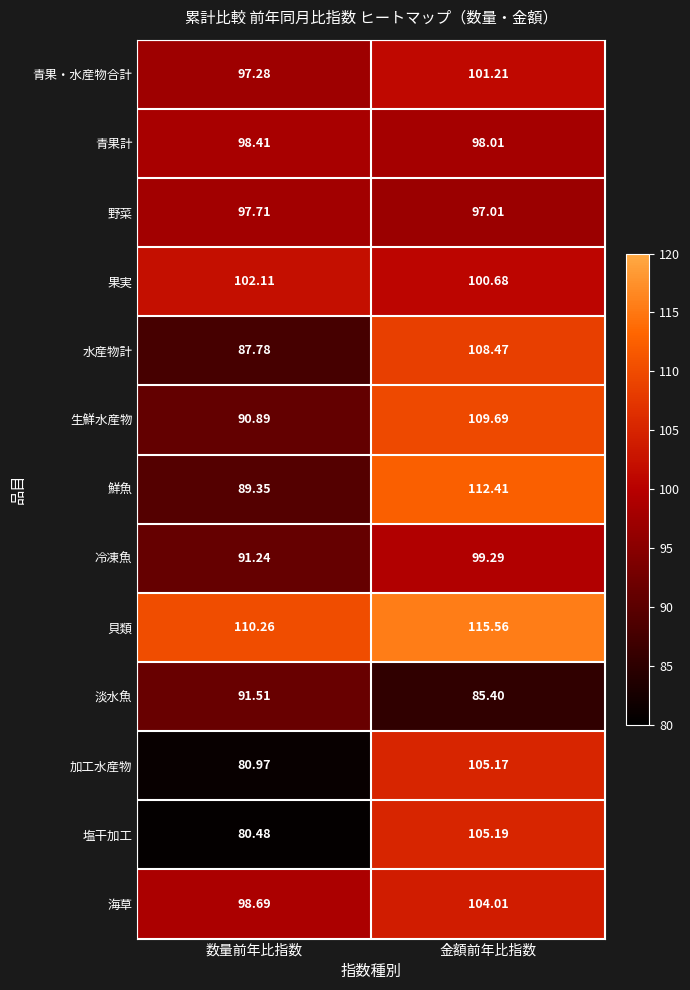

At which label is 淡水魚 closest to 88?

金額前年比指数